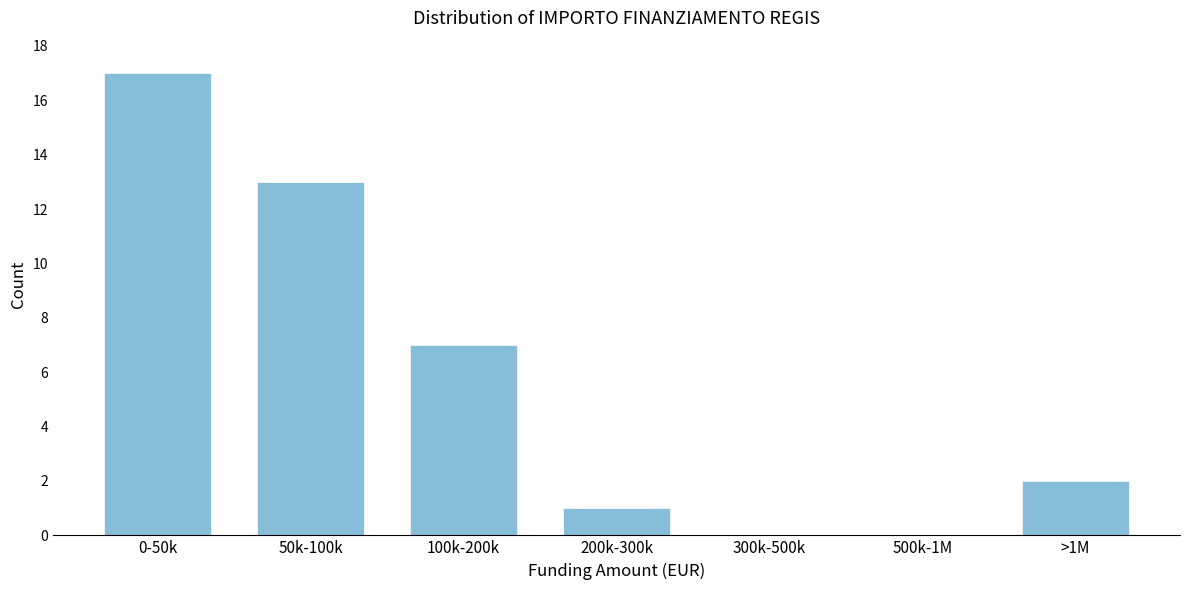

Reading left to right, list all the values displayed in this chart.

0-50k=17	50k-100k=13	100k-200k=7	200k-300k=1	300k-500k=0	500k-1M=0	>1M=2